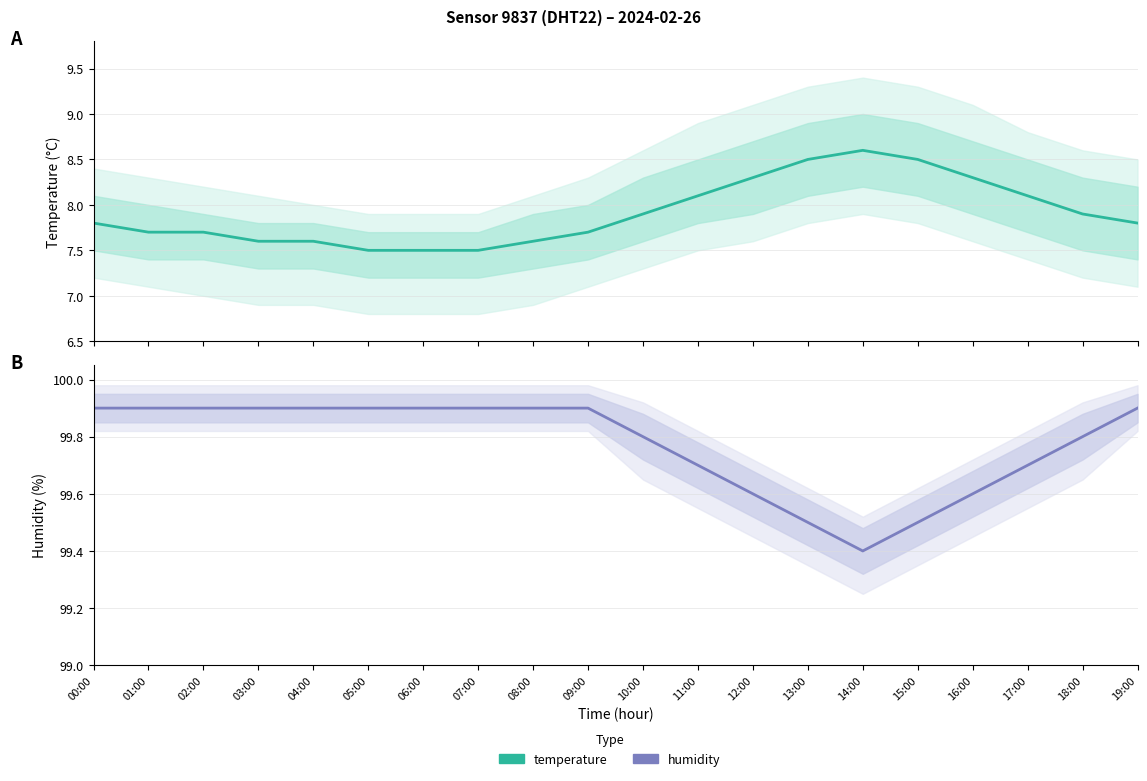

True or false: humidity and temperature intersect in this chart.

False